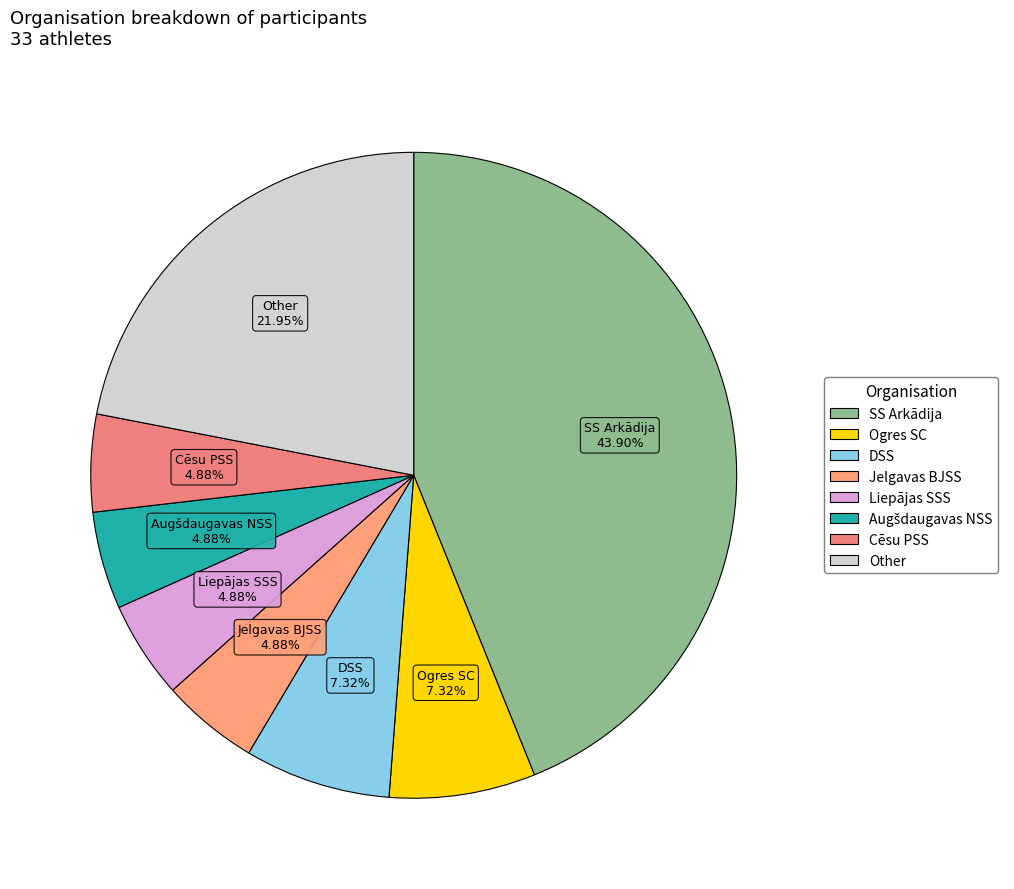

True or false: Cēsu PSS accounts for 5% of the total.

True